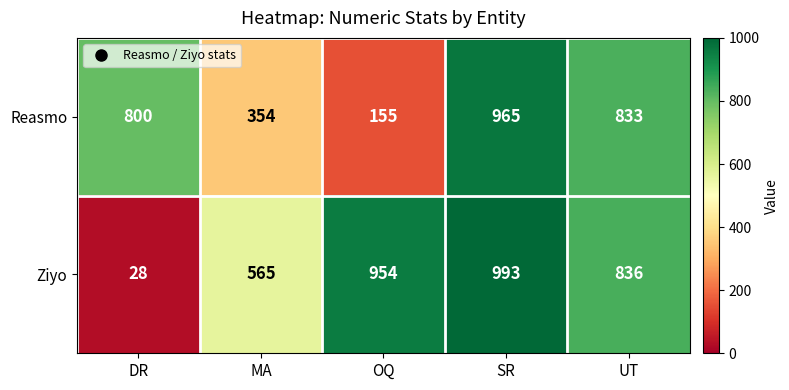

What is the sum of all Ziyo values?

3376